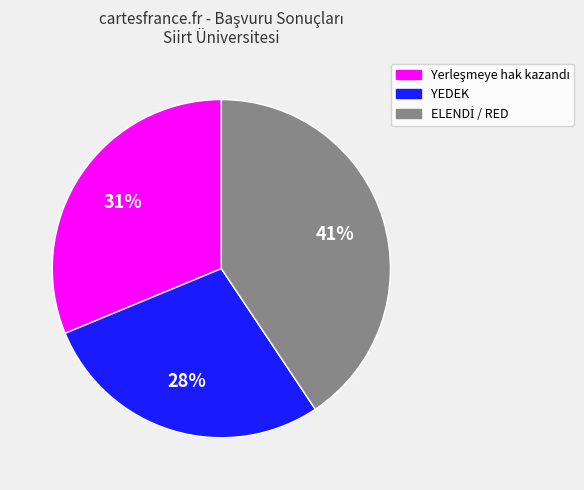

Is it true that YEDEK is 28% of the pie?

True